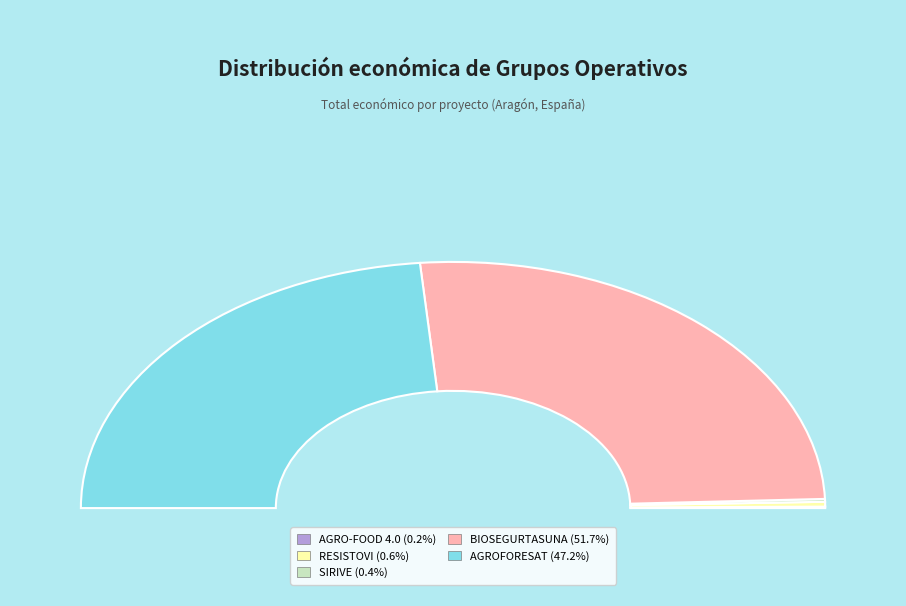

Does any single category account for the majority?

Yes